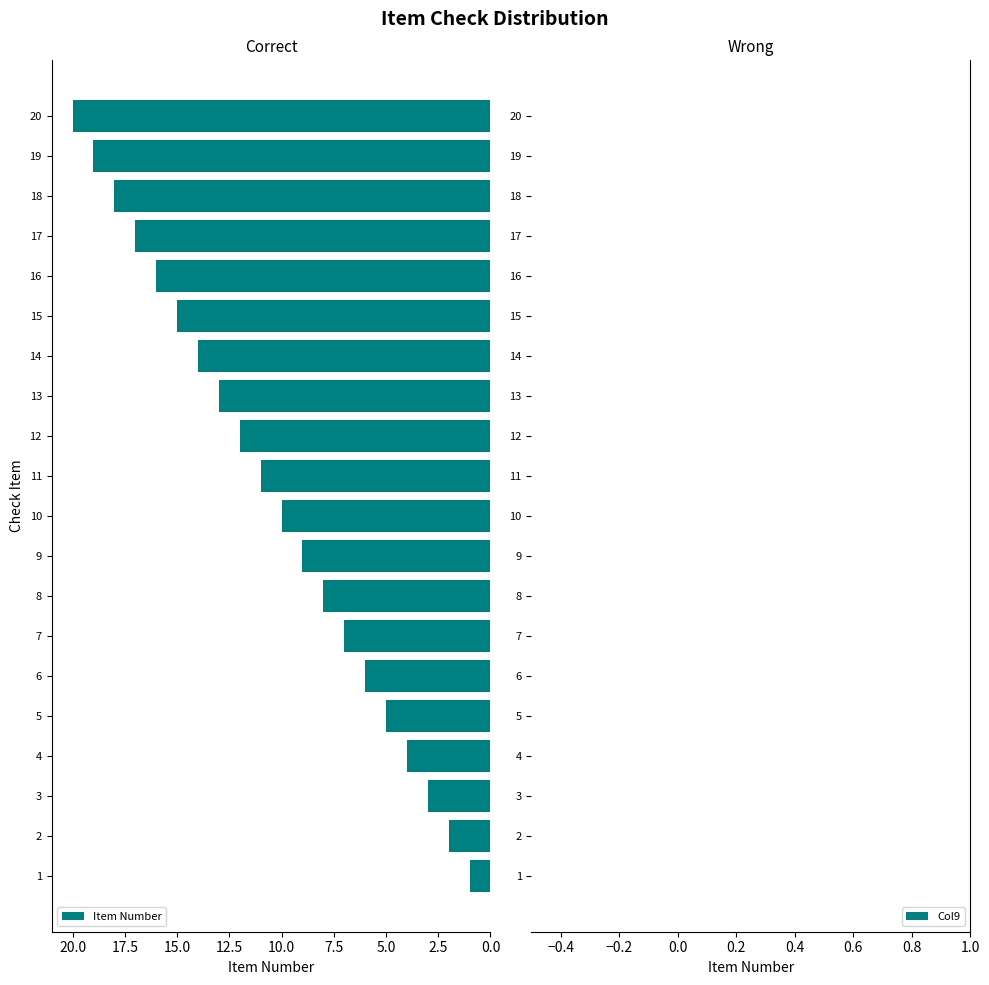

What is the sum of all values?

210